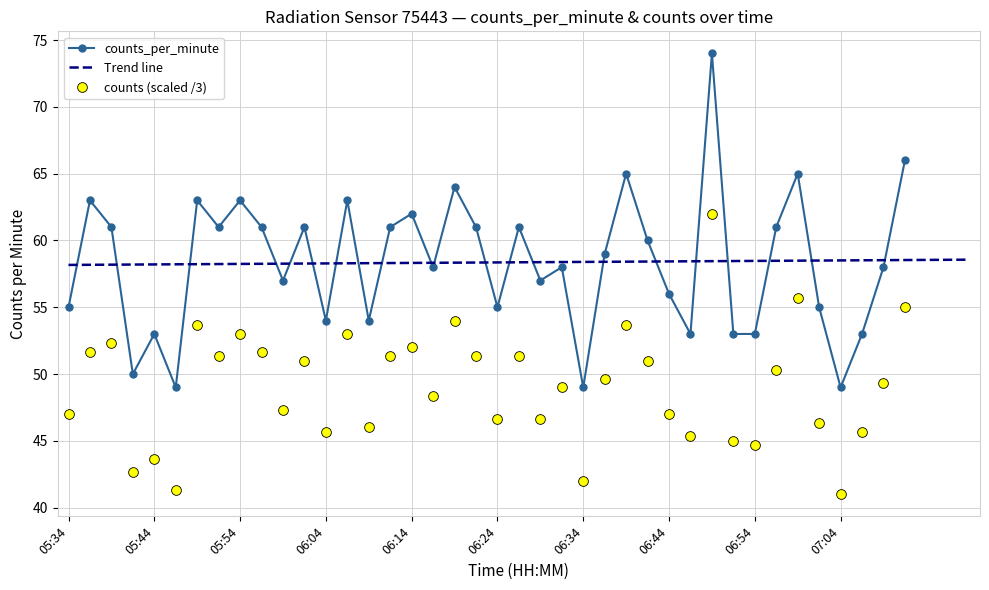

Where does the counts_per_minute series first go above 59?

05:37